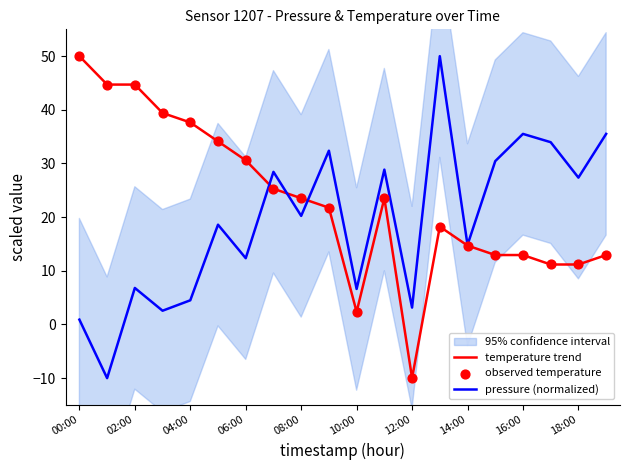

Which series has the largest Y range (max minus min)?

temperature trend